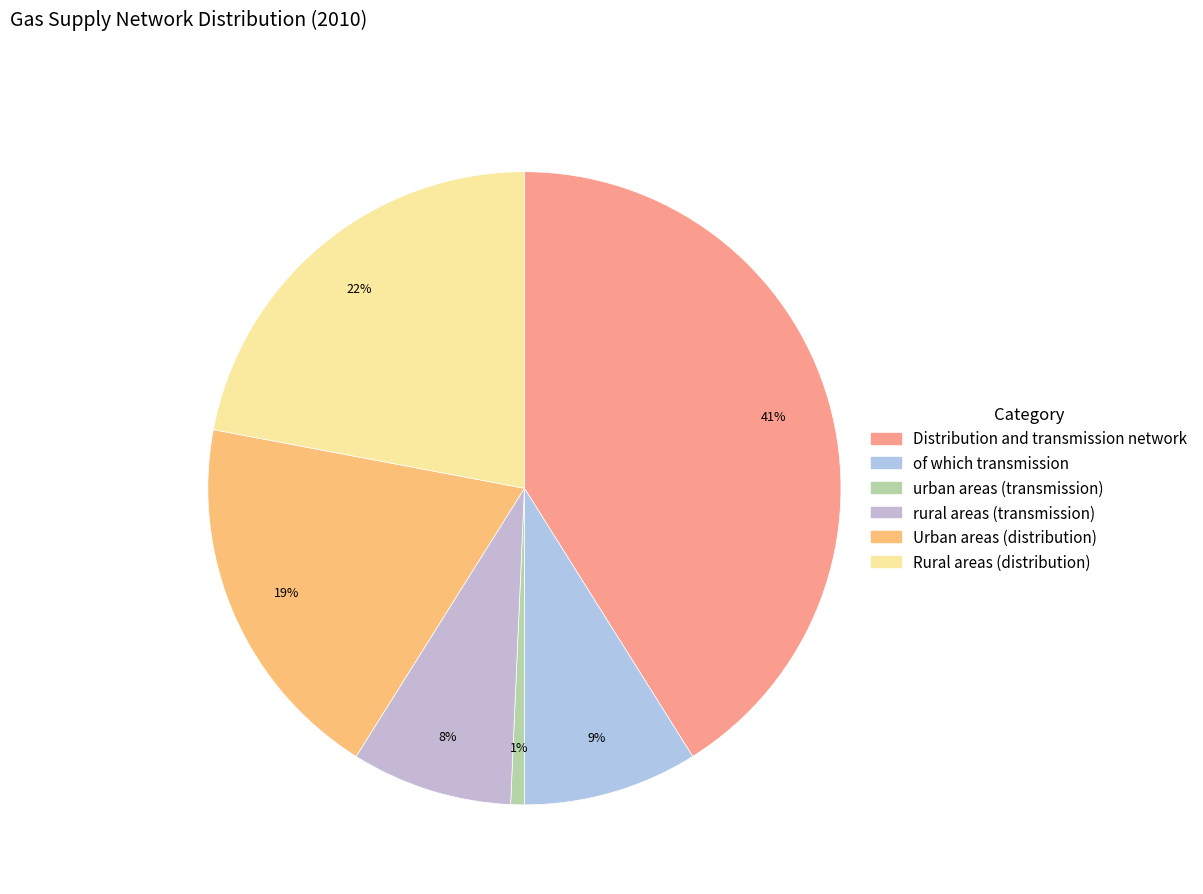

Is there a majority slice in this chart?

No